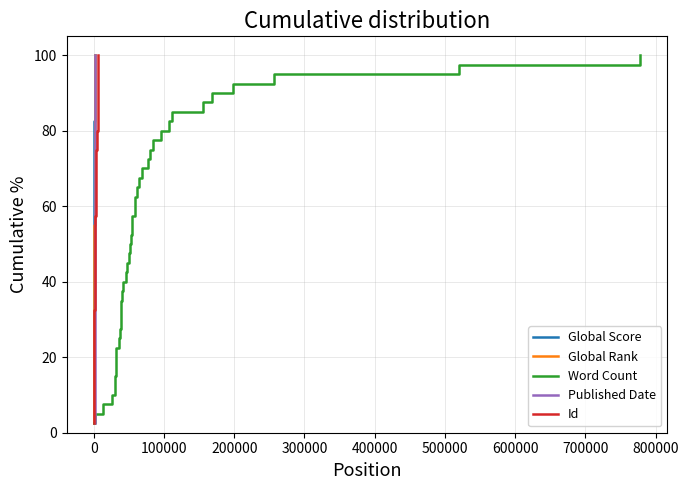

At how many categories does at least one series exceed 67?

14